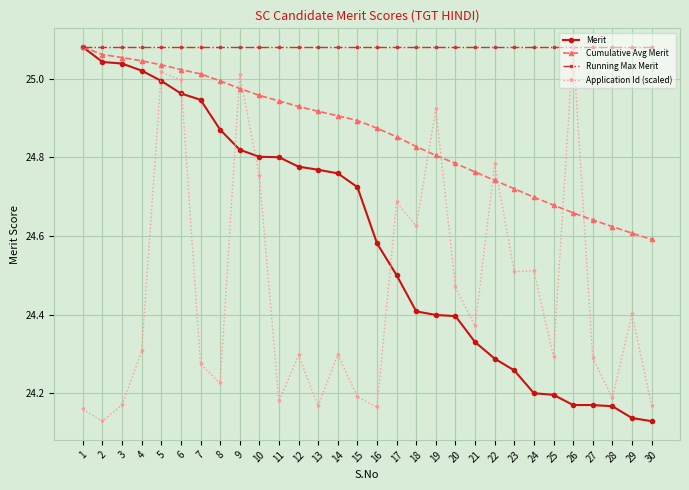

Is it true that Application Id (scaled) equals 24.2 at 13?

True